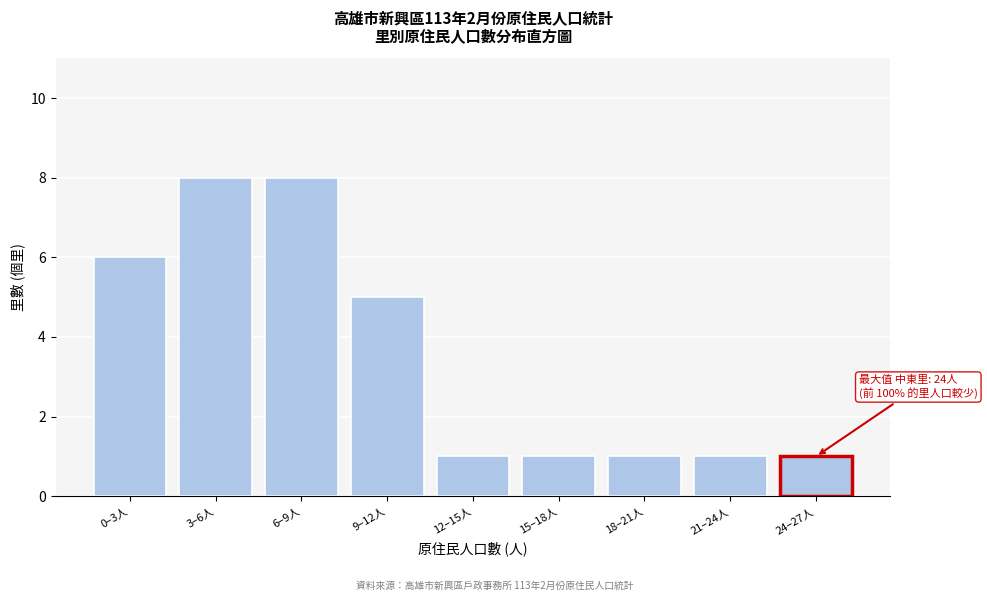

Reading left to right, list all the values displayed in this chart.

6	8	8	5	1	1	1	1	1